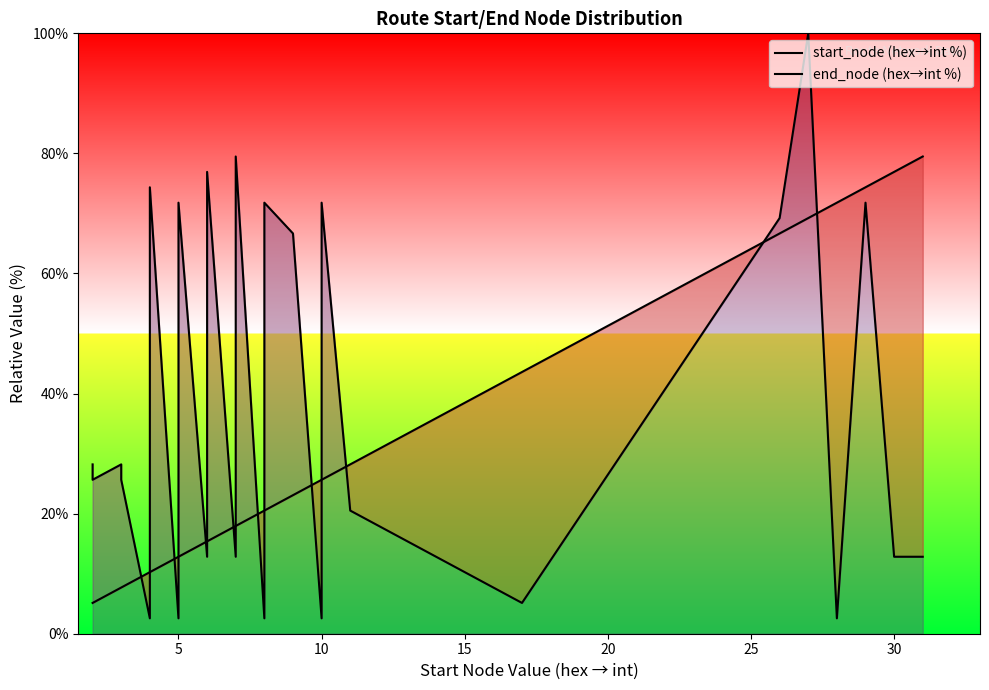

At which category does end_node (hex→int %) reach its first local valley?

5